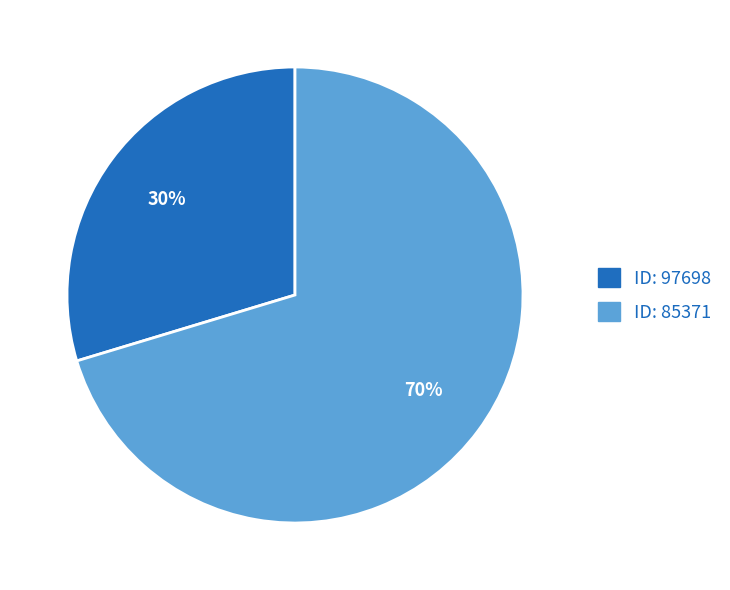

Does any single category account for the majority?

Yes